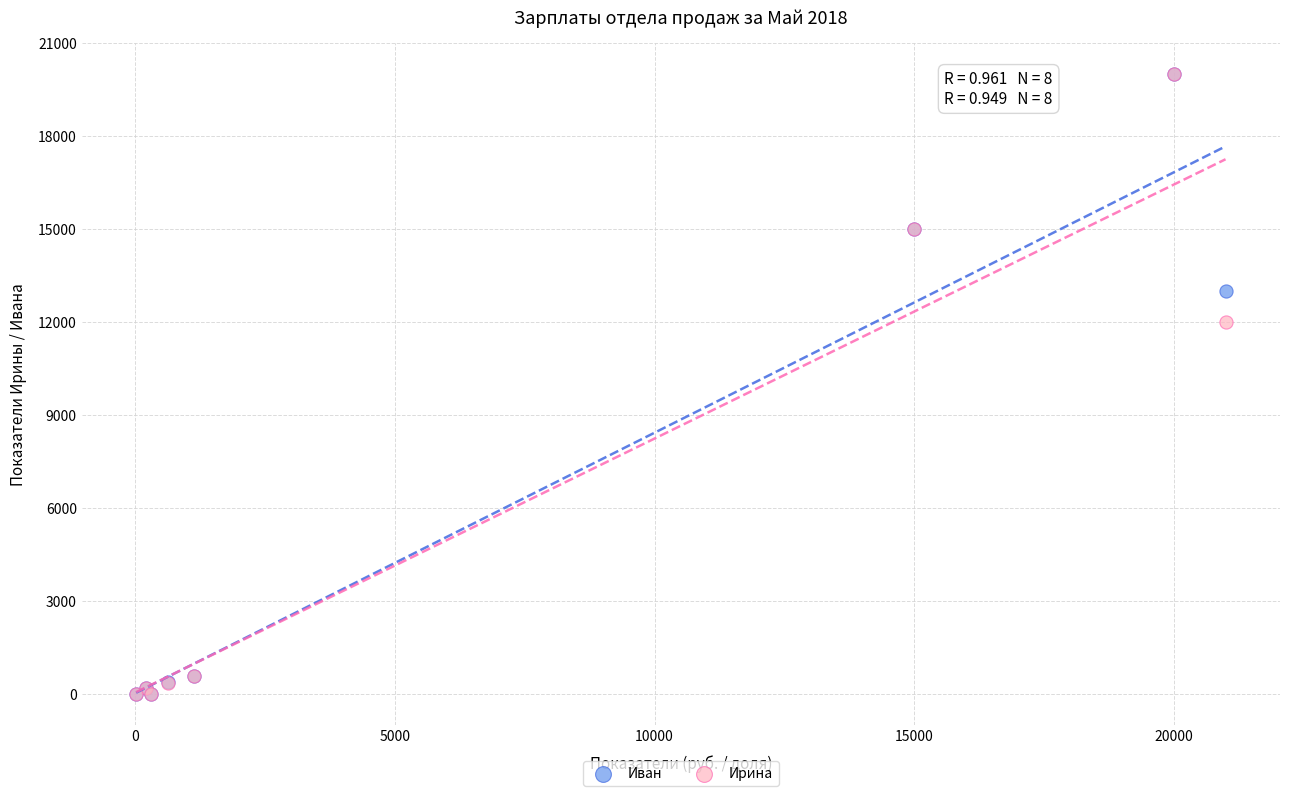

Across all series, what Y value is closest to 10000?

12000